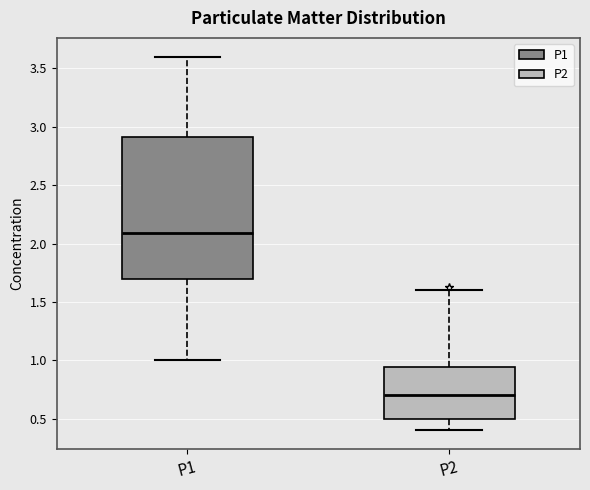

Which box has the lowest median line?

P2